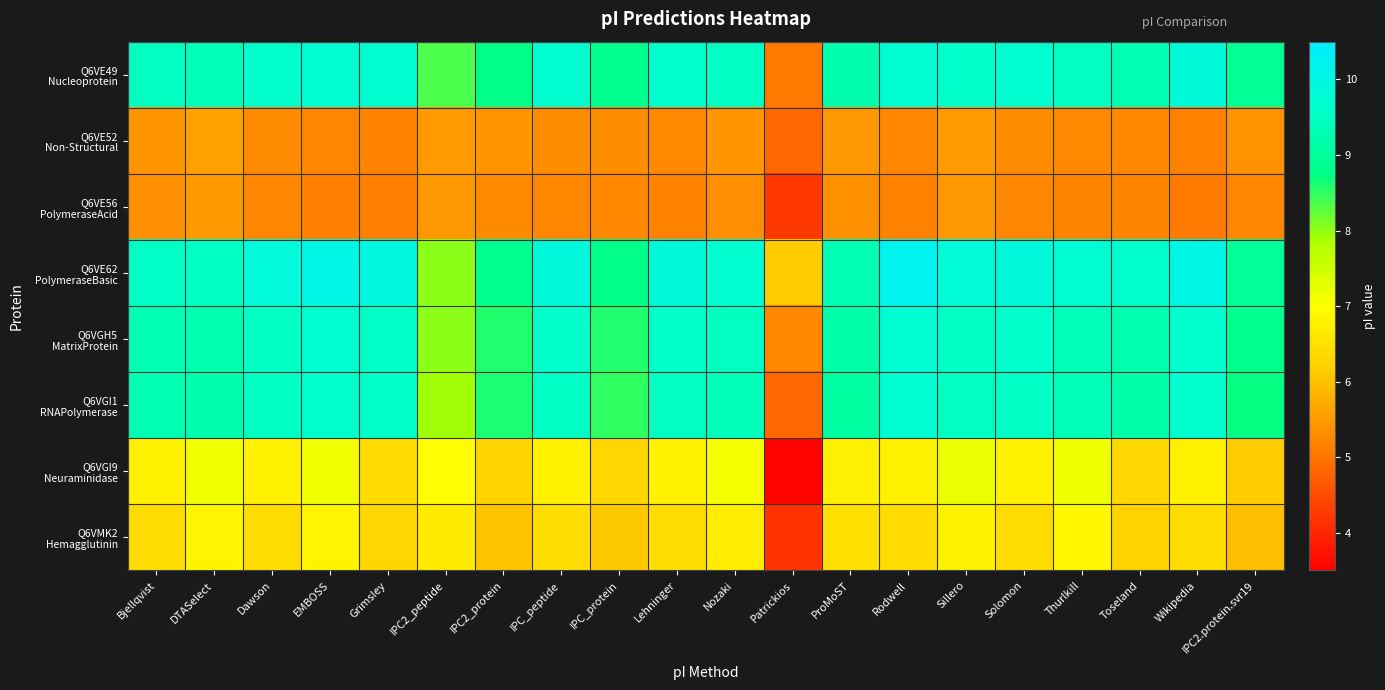

At which category is the sum across all series the highest?

EMBOSS